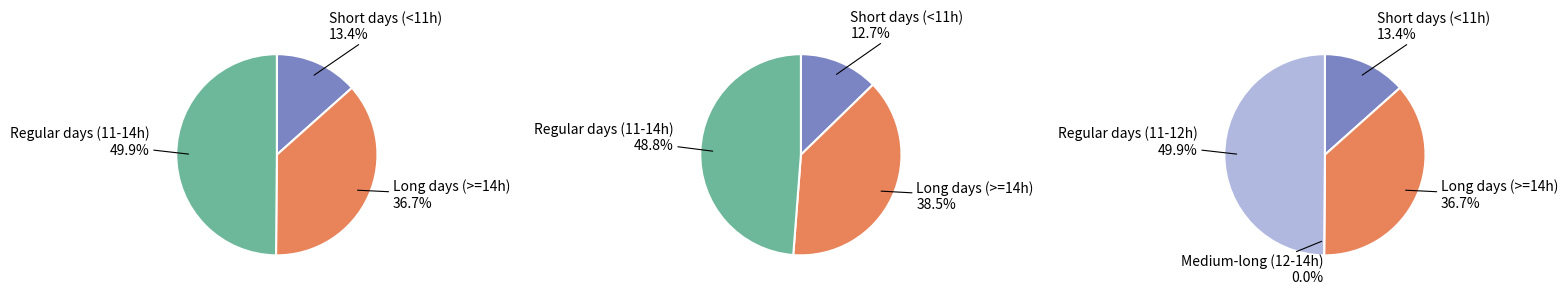

Is it true that 12-Thu is 12% of the pie?

False